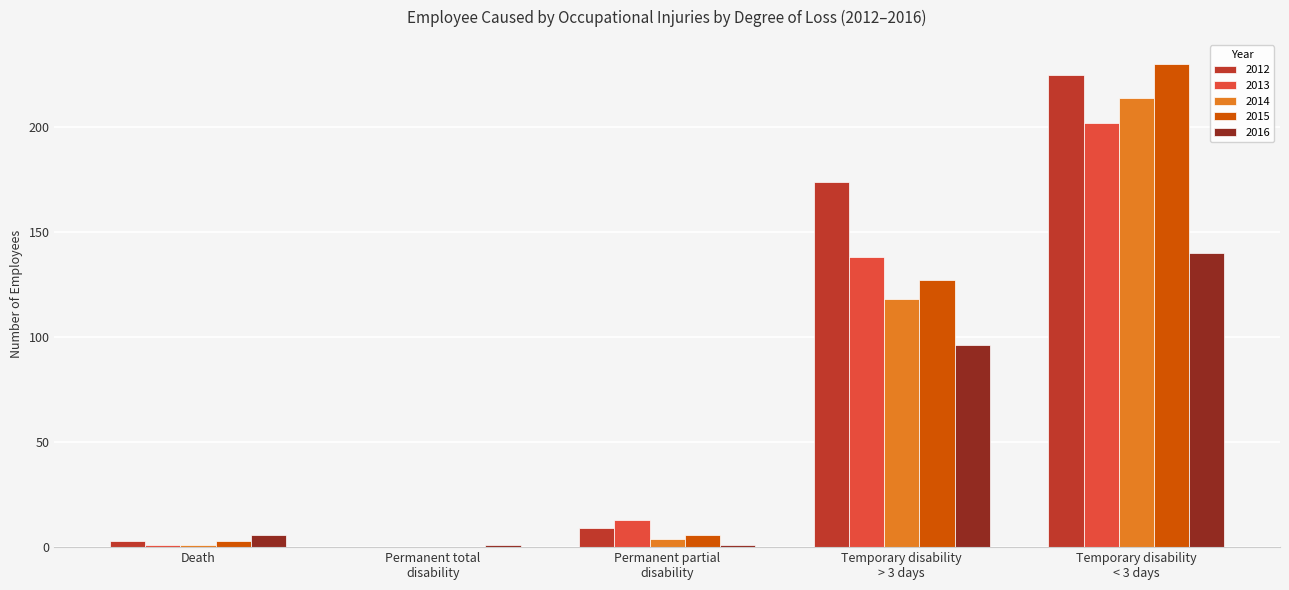

What is the highest value of the 2015 series?

230